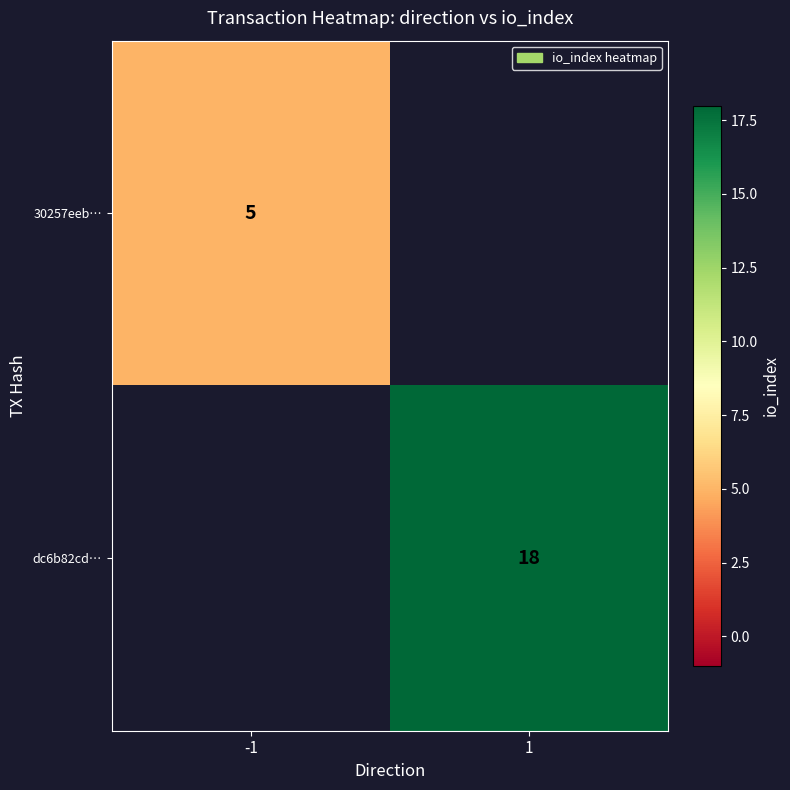

Is it true that dc6b82cd… equals 27.1 at 1?

False